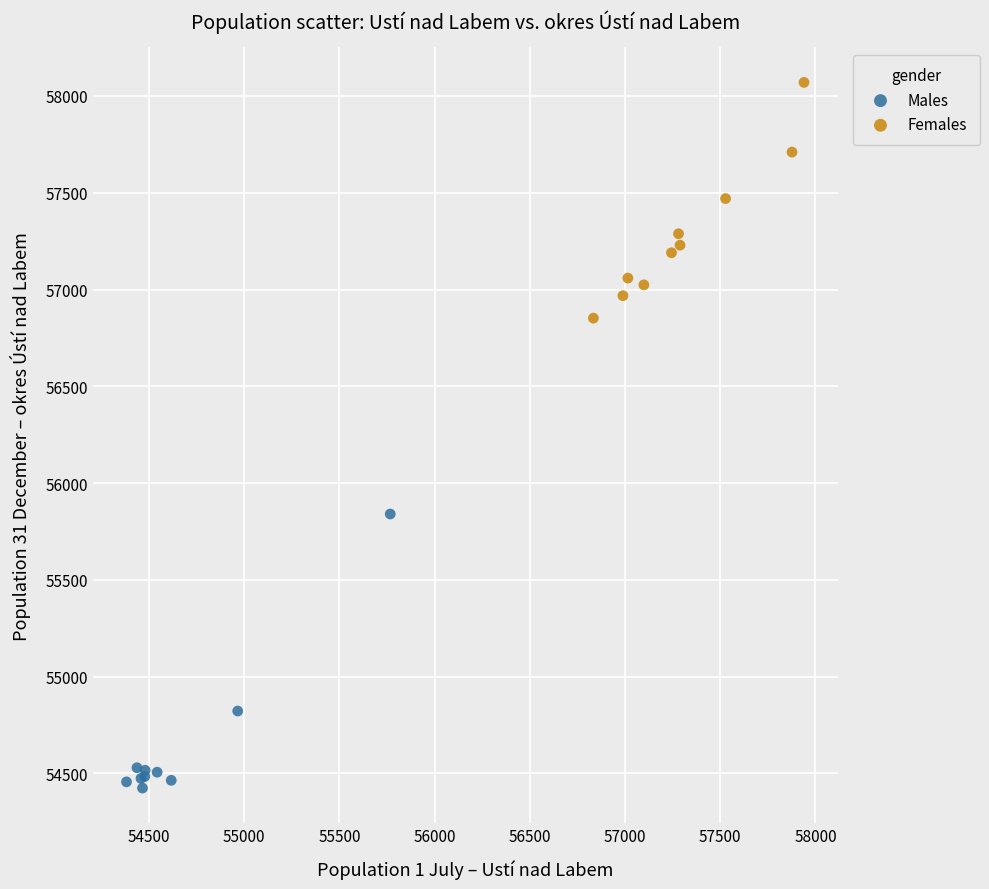

Which series has the largest Y range (max minus min)?

Males